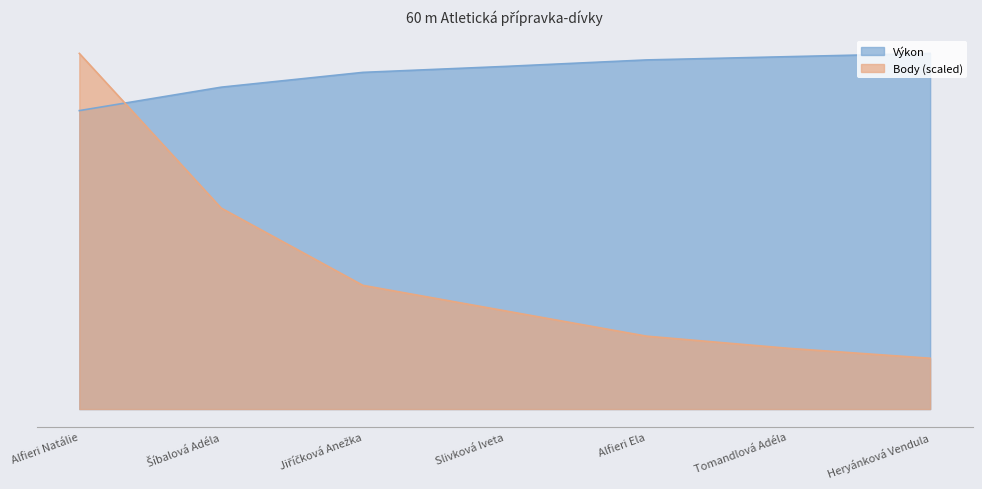

Does the chart have visible grid lines?

No